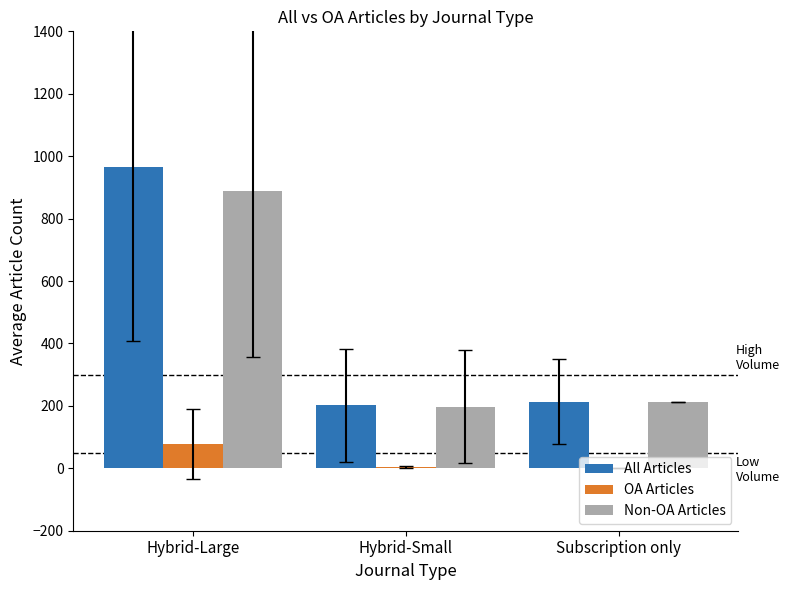

Is the value of Non-OA Articles at Hybrid-Small greater than the value of OA Articles at Hybrid-Large?

Yes